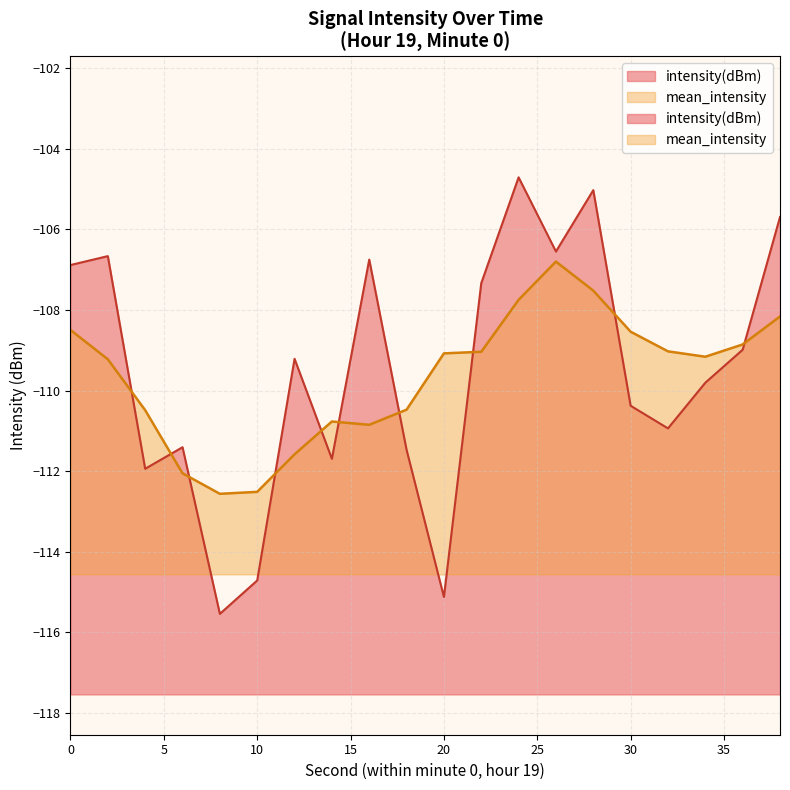

What is the value of the 17th point from the left?

-110.9